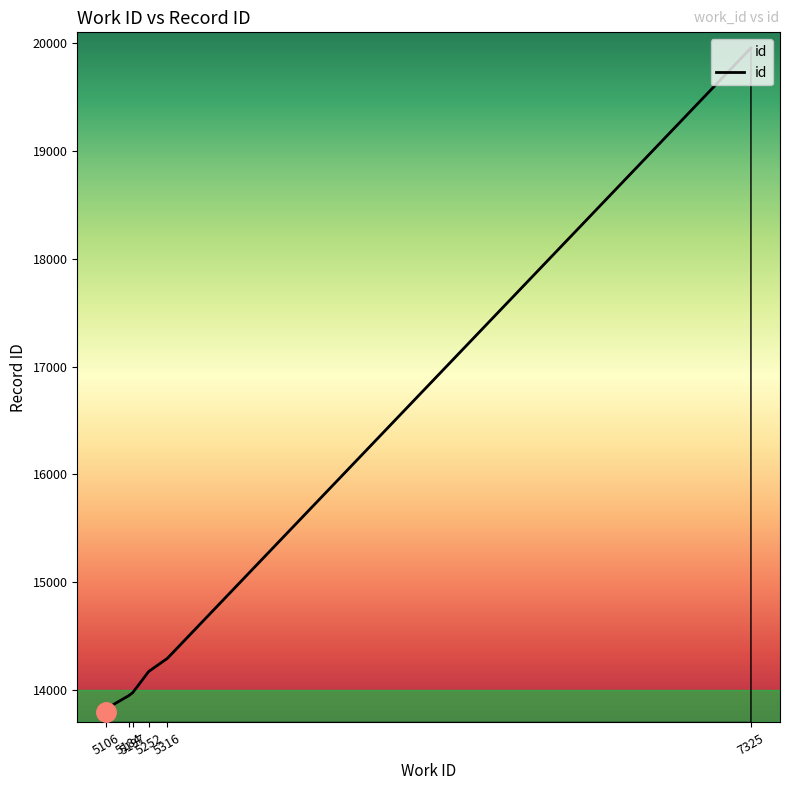

Reading left to right, extract all data points from this chart.

13799	13800	13803	13804	13828	13950	13977	14173	14294	19955